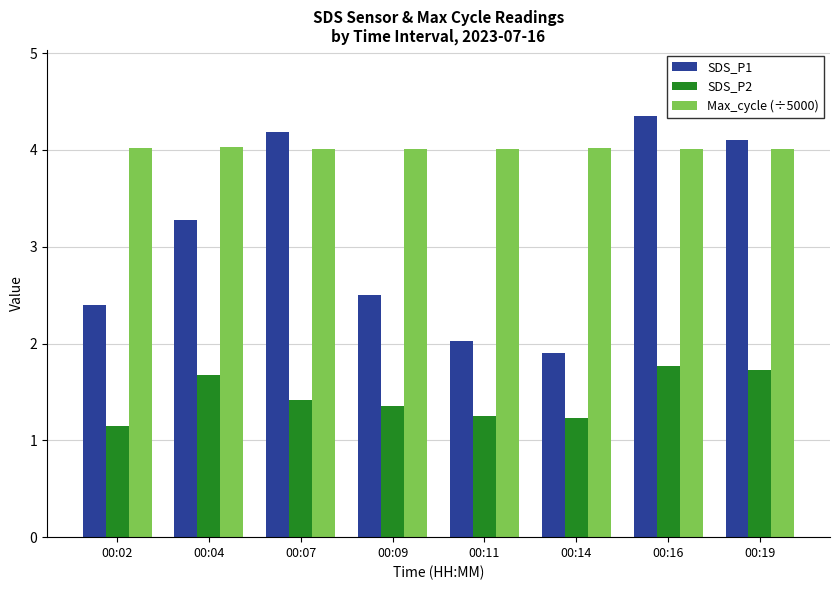

How many bars are there in total?

24